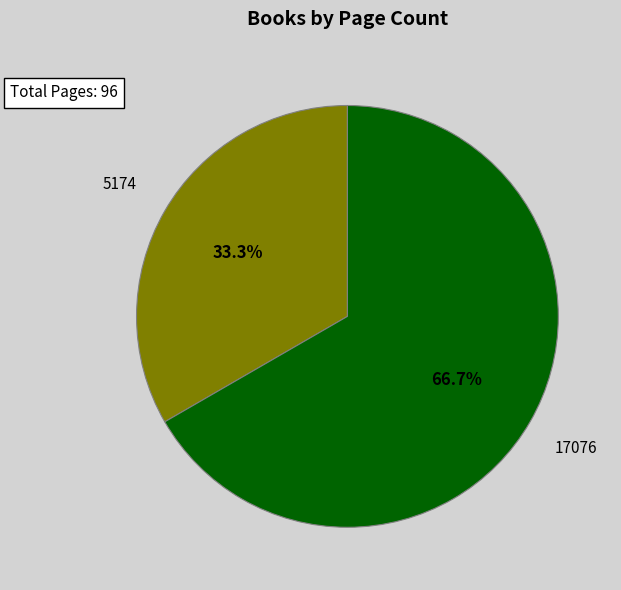

Does any single category account for the majority?

Yes